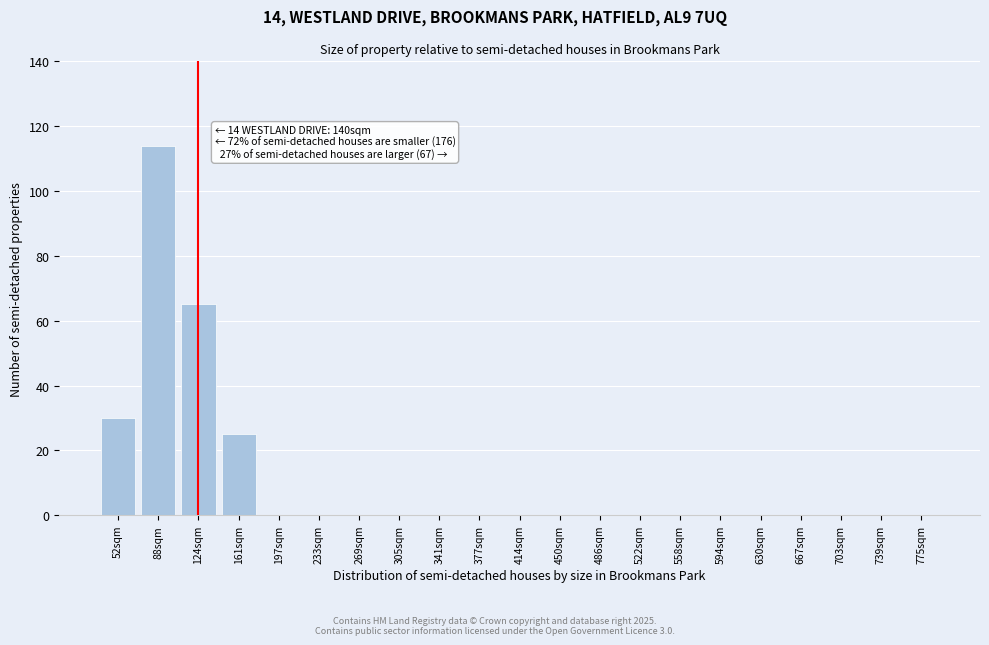

Reading left to right, what are all the values shown in this chart?

52sqm=30	88sqm=114	124sqm=65	161sqm=25	197sqm=0	233sqm=0	269sqm=0	305sqm=0	341sqm=0	377sqm=0	414sqm=0	450sqm=0	486sqm=0	522sqm=0	558sqm=0	594sqm=0	630sqm=0	667sqm=0	703sqm=0	739sqm=0	775sqm=0